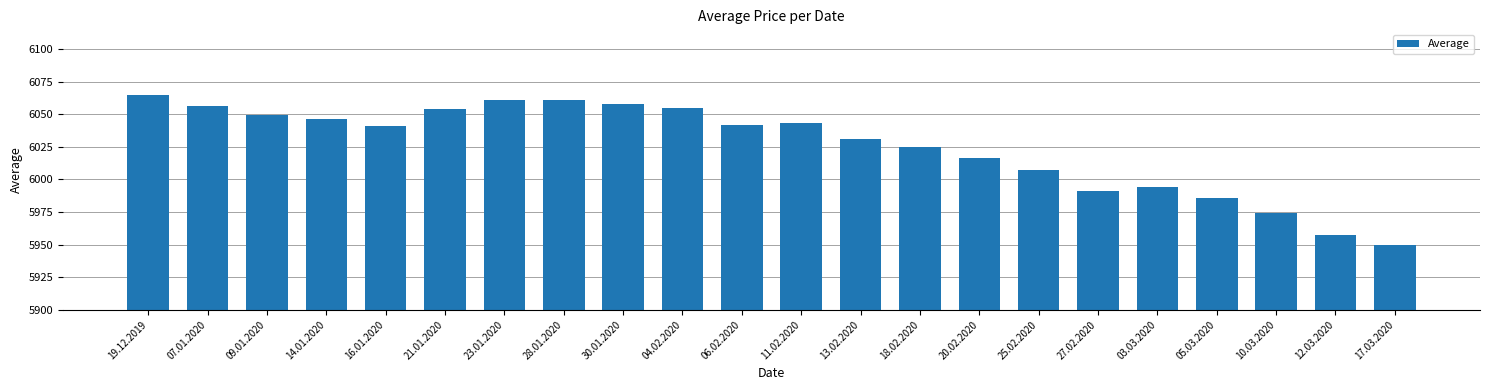

What is the difference between the maximum and minimum values?

115